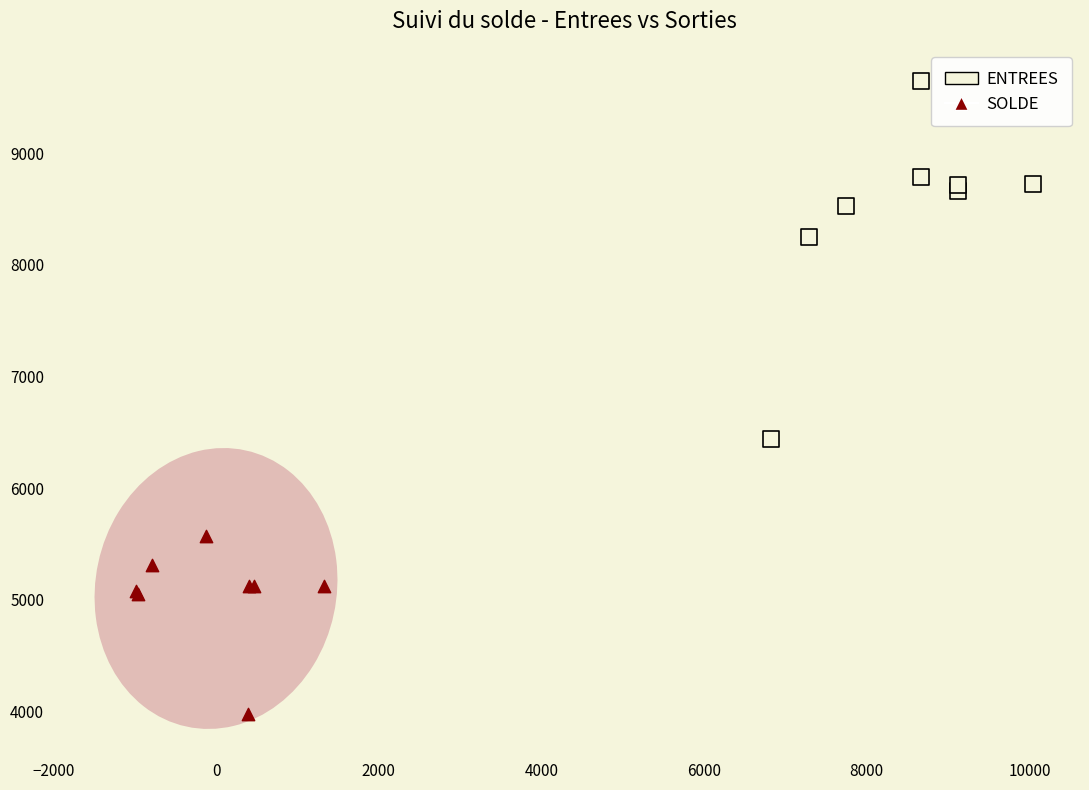

Which series reaches the maximum Y coordinate?

ENTREES